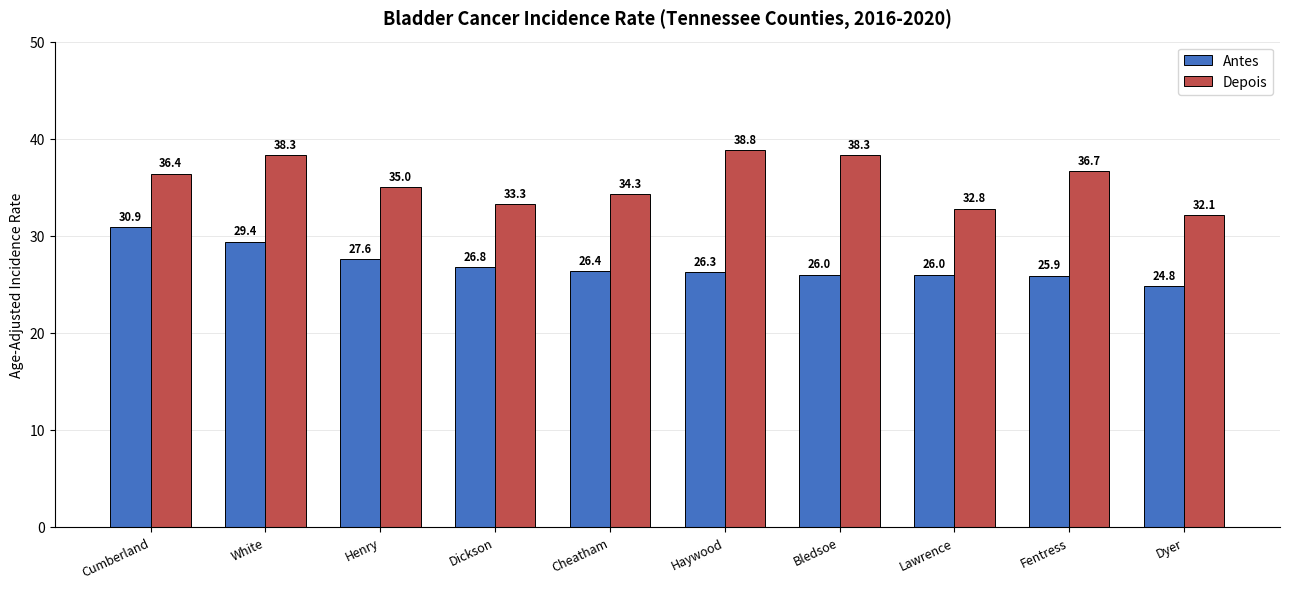

What is the lowest value of the Antes series?

24.8